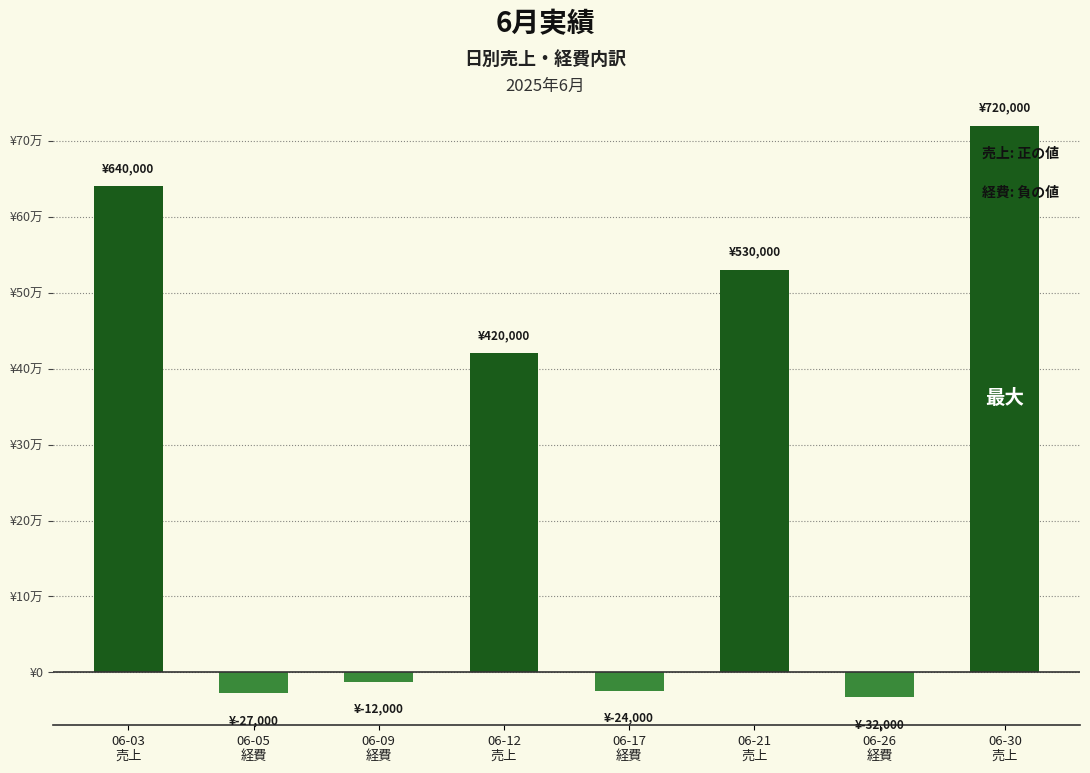

The chart shows a value of 640000 at 06-03
売上. True or false?

True